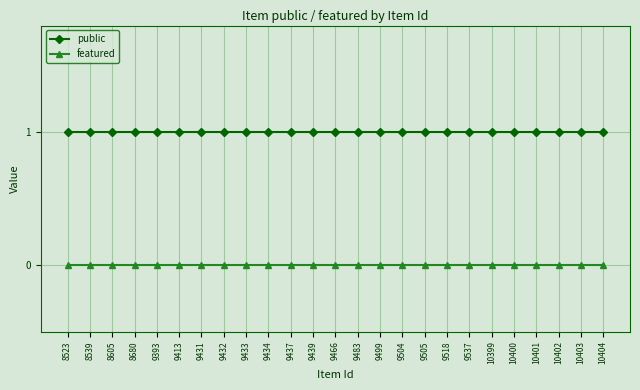

What is the value of the public point at the 25th from the left?

1